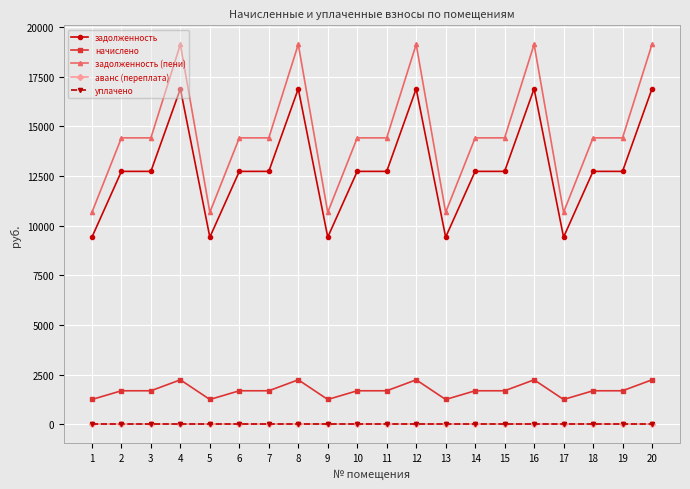

True or false: уплачено and задолженность (пени) cross at least once.

False